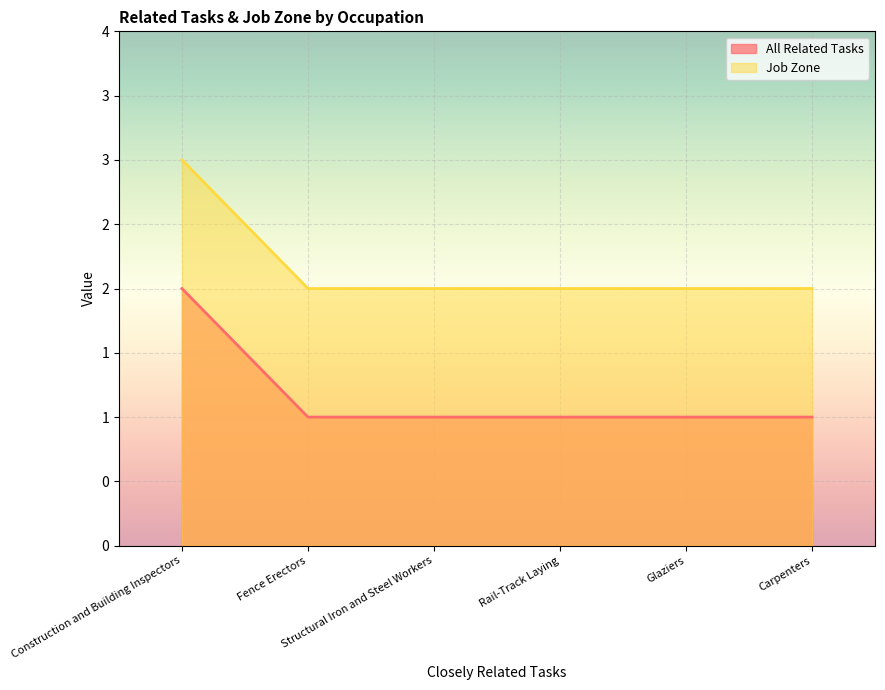

What is the label of the 2nd point from the left?

Fence Erectors